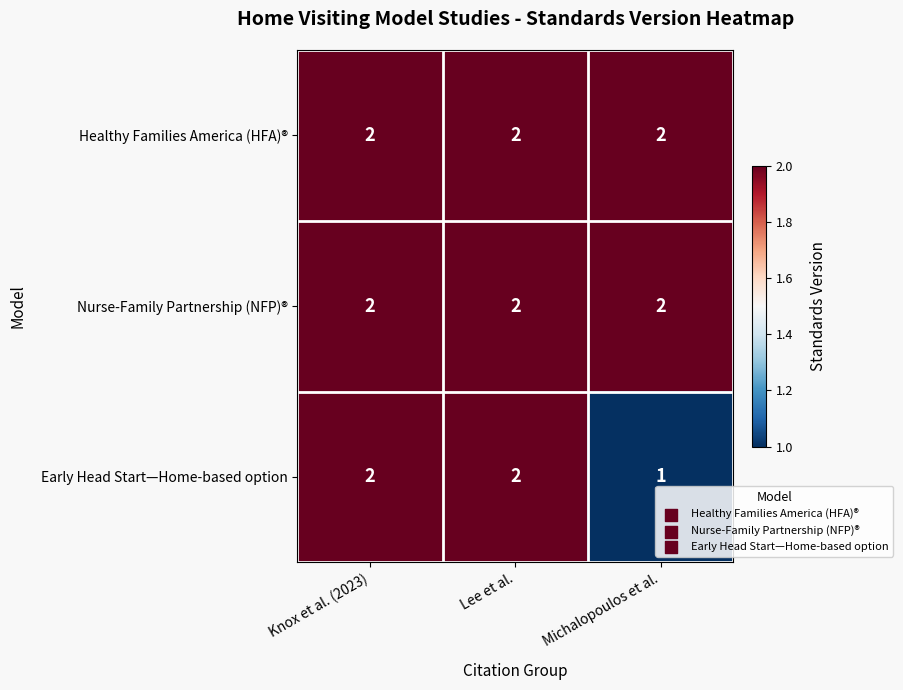

Count the Early Head Start—Home-based option values in the range 1 to 2.

3